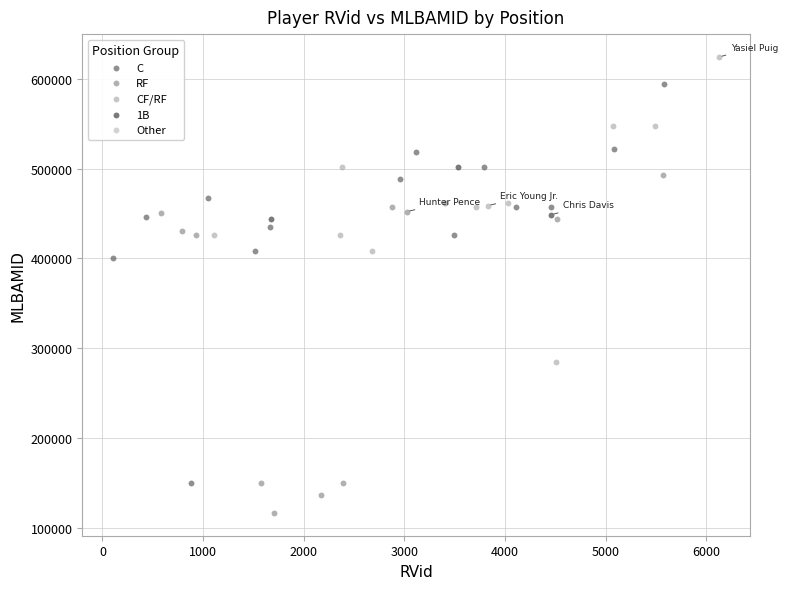

Which series has the largest Y range (max minus min)?

C